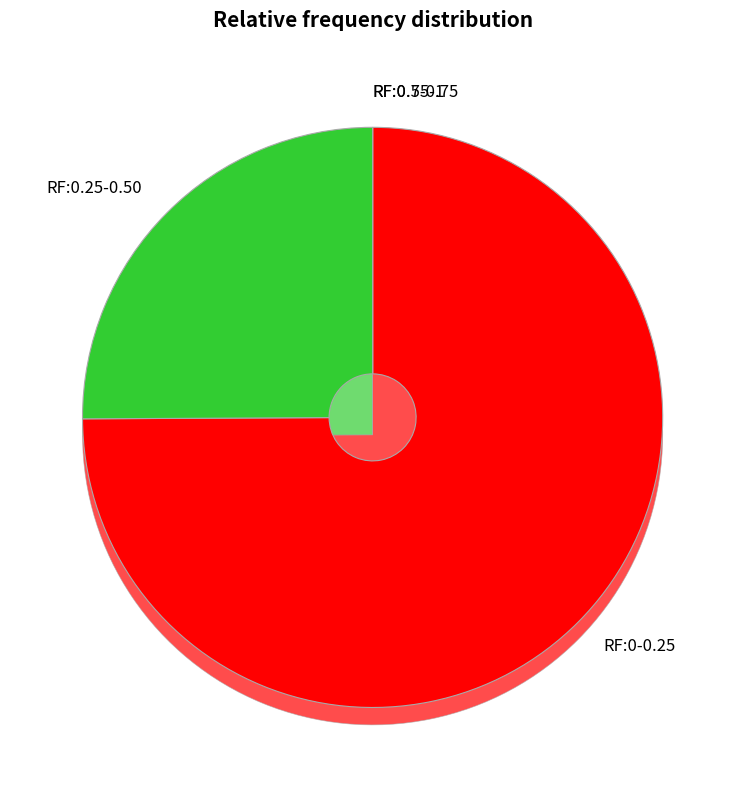

Does 256692 account for over 50% of the chart?

No